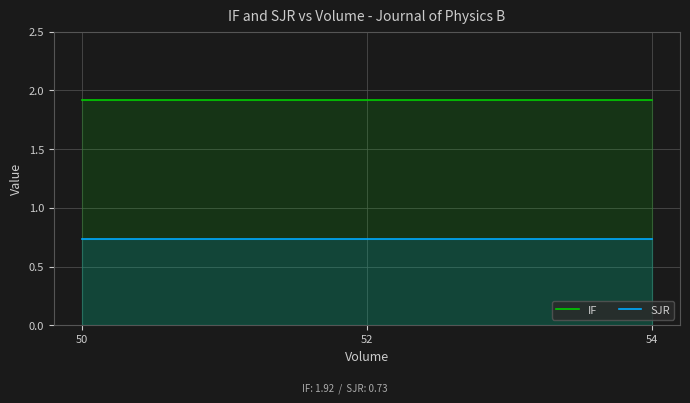

True or false: SJR has a value of 0.4 at 52.

False